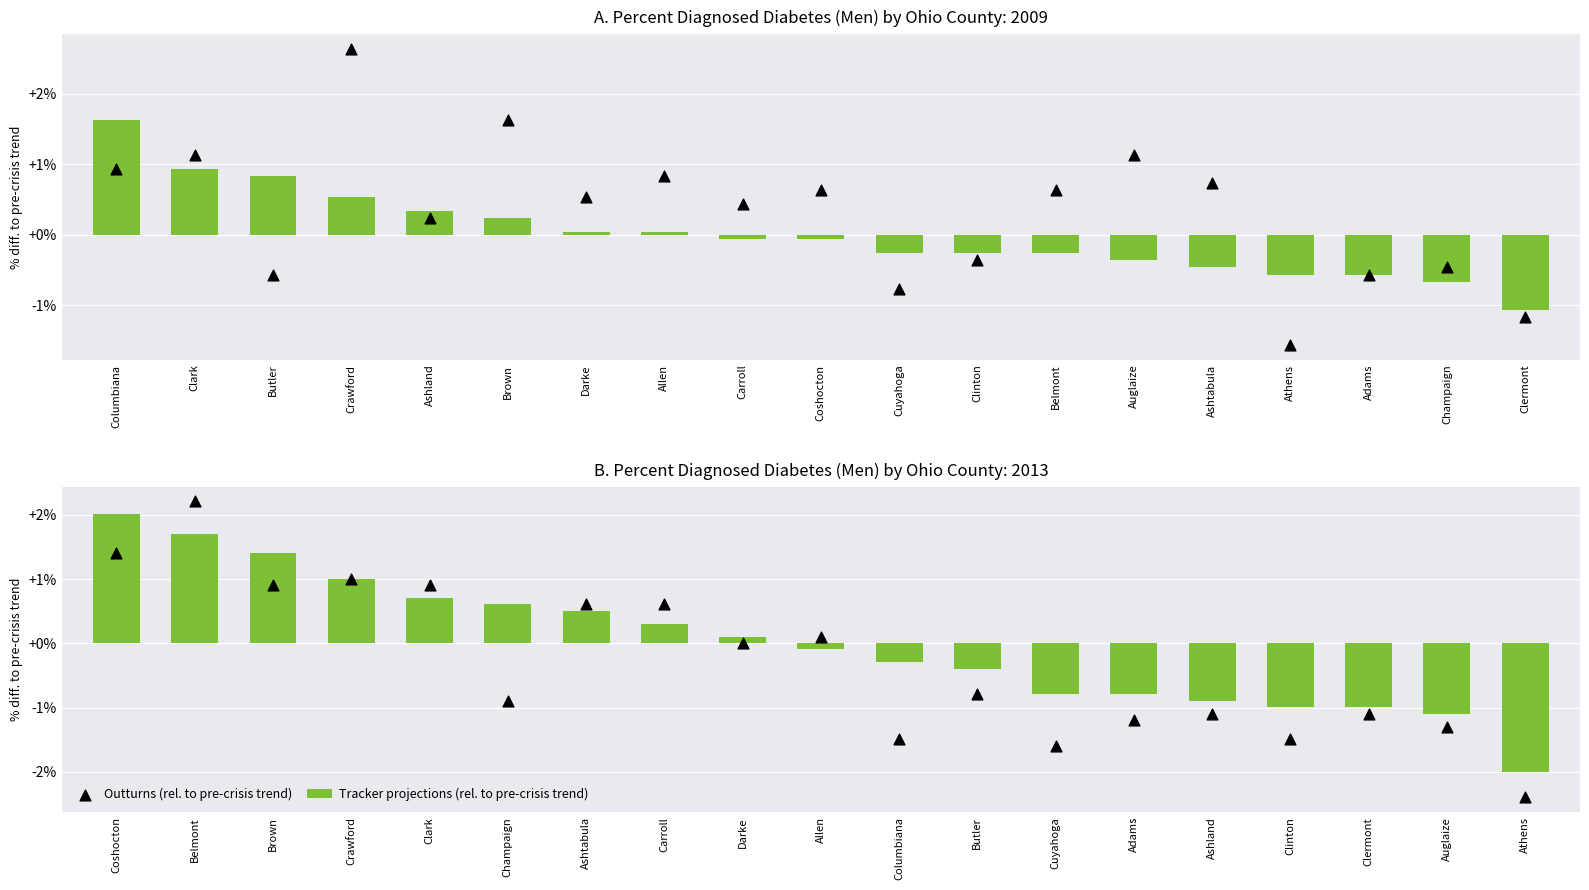

Which series has the largest total across all categories?

Tracker projections (rel. to pre-crisis trend)